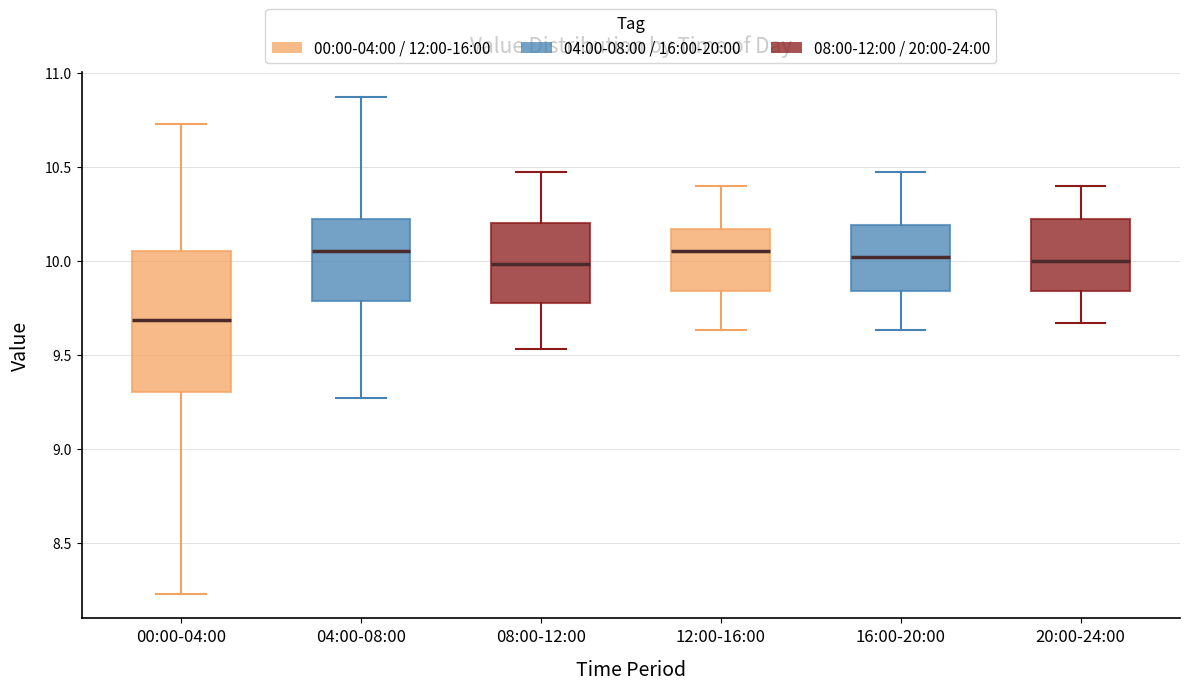

Comparing the boxes themselves (not the whiskers), which one is the tallest?

00:00-04:00